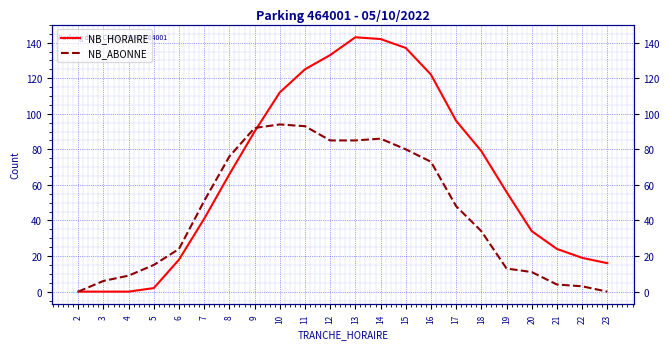

Reading left to right, list all the values displayed in this chart.

NB_HORAIRE: 0	0	0	2	18	41	66	90	112	125	133	143	142	137	122	96	79	56	34	24	19	16
NB_ABONNE: 0	6	9	15	24	51	76	92	94	93	85	85	86	80	73	48	34	13	11	4	3	0